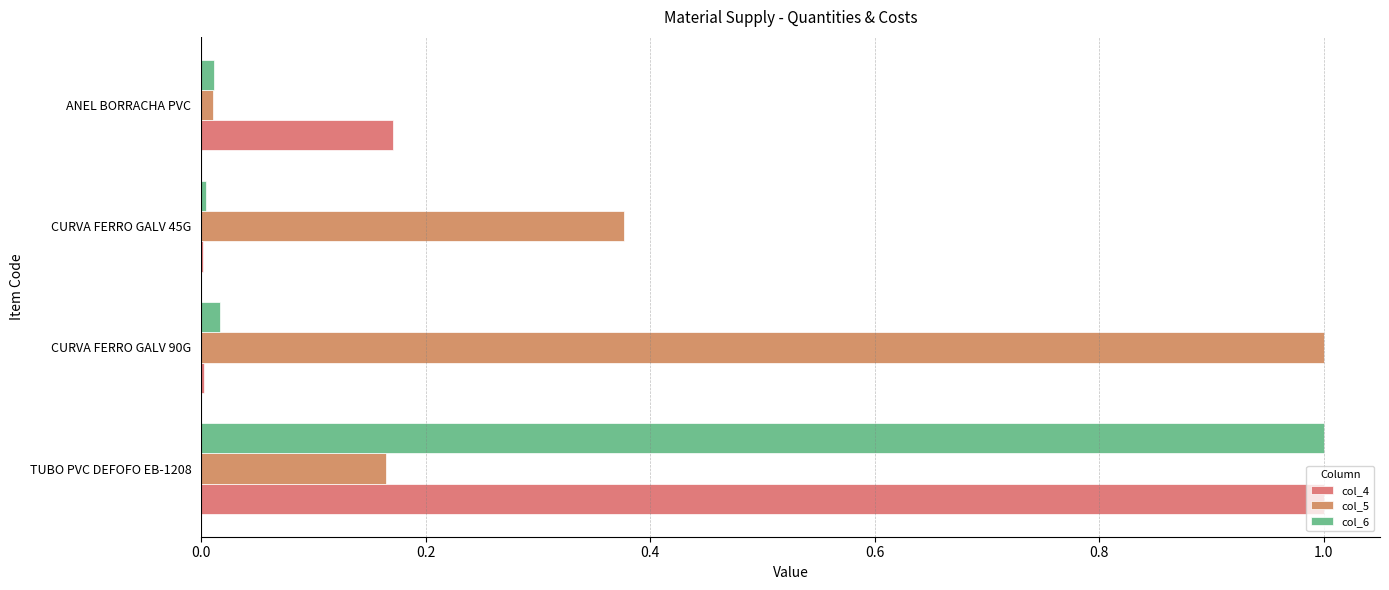

How many series are shown in this chart?

3